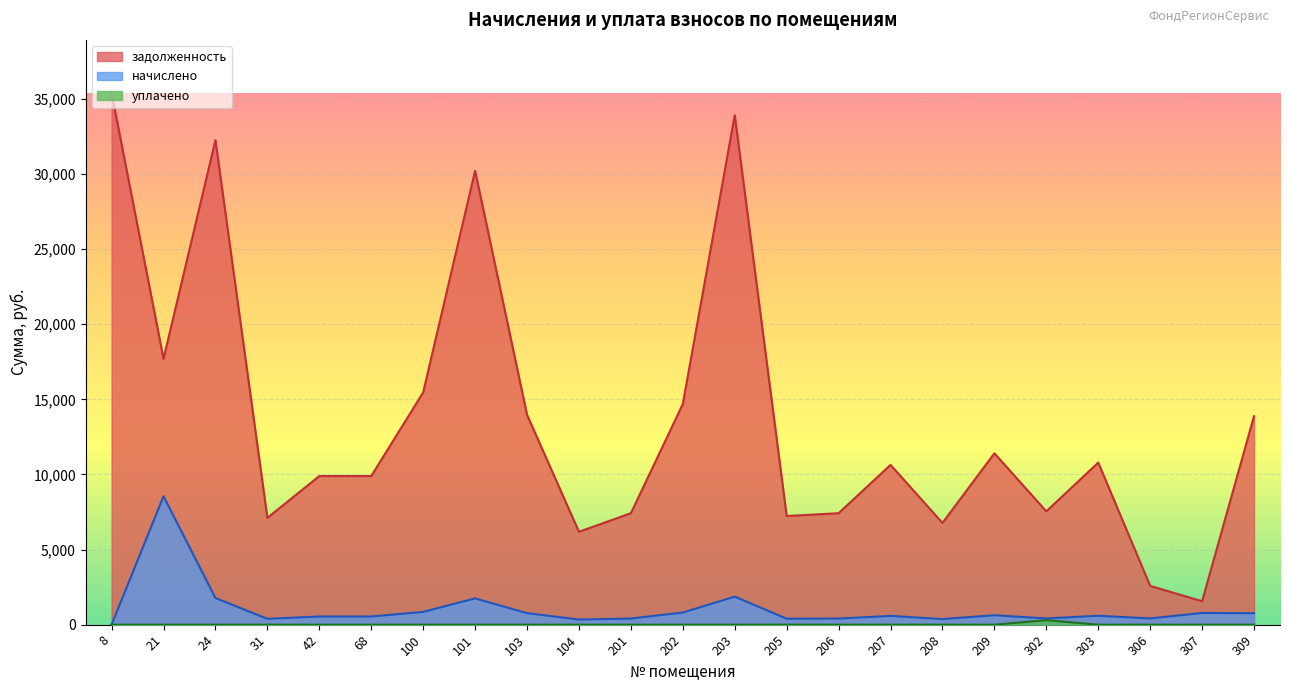

At which category is the sum across all series the highest?

203